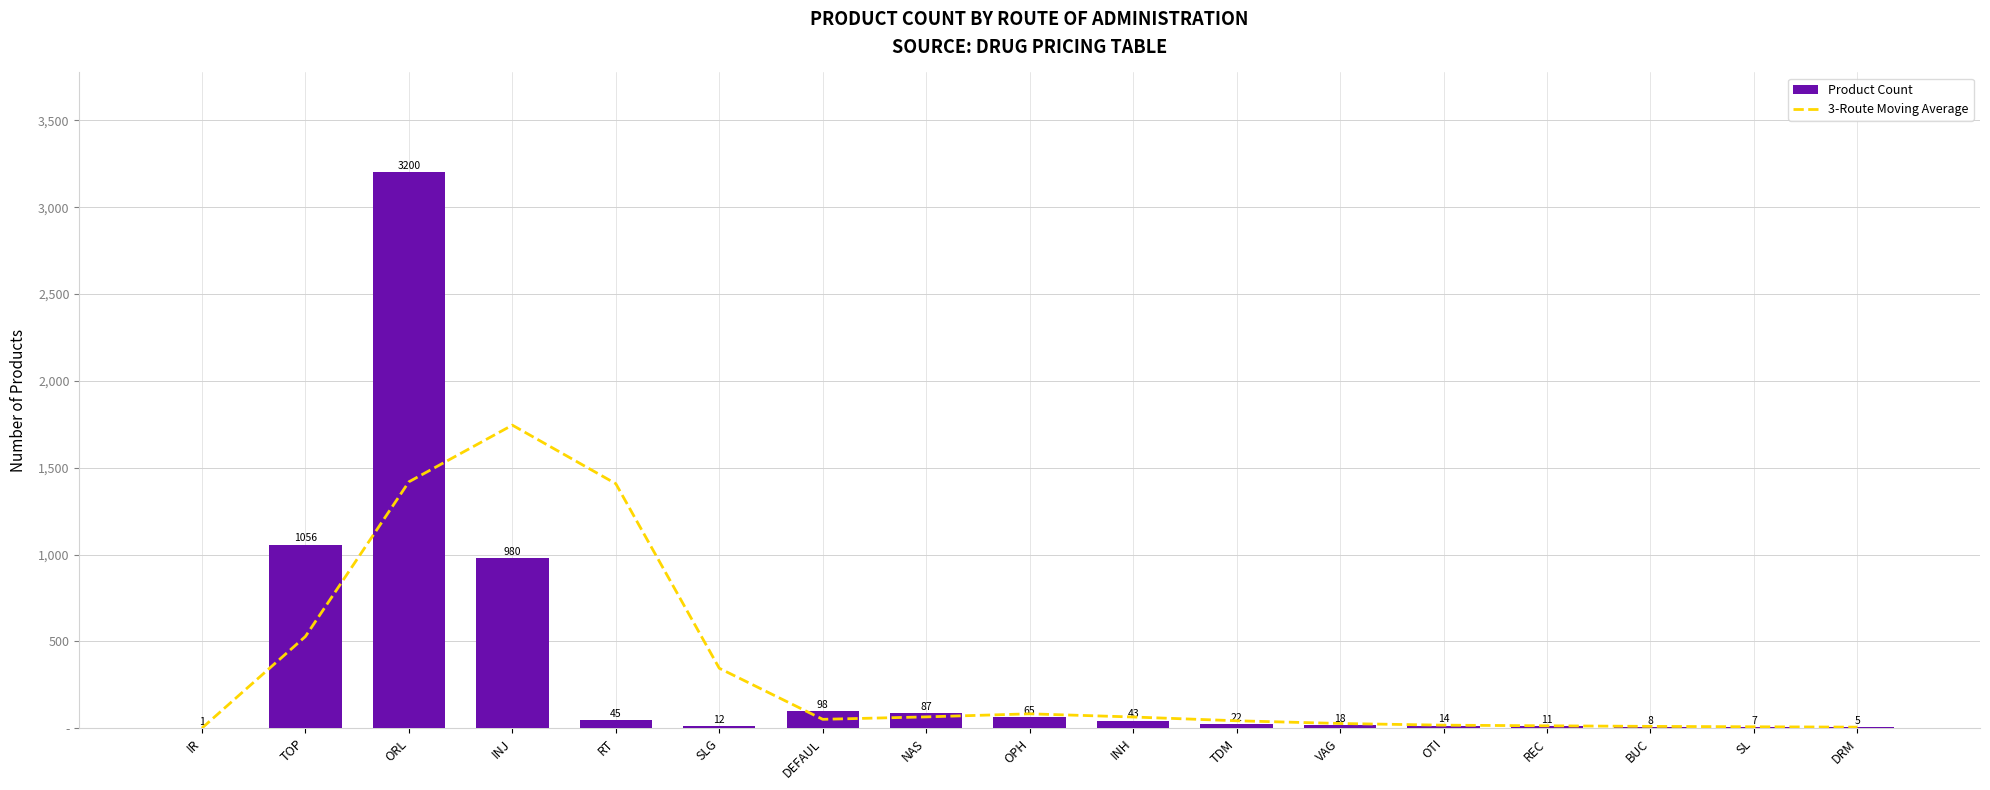

What is the spread (max minus min) of values at SL?

1.7